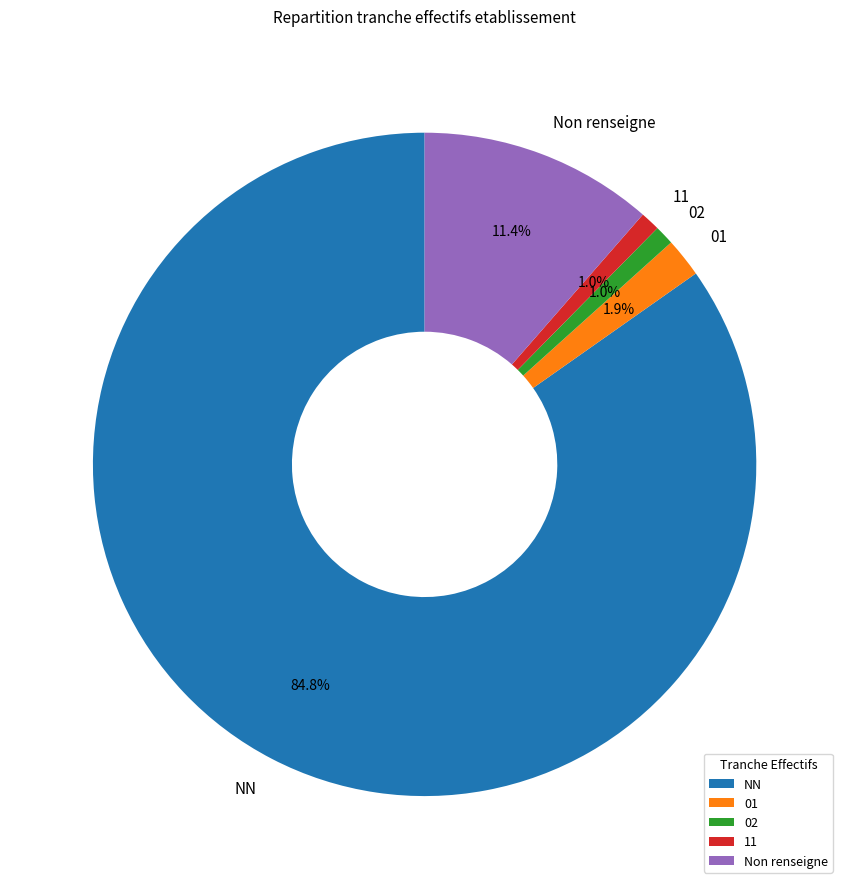

What is the majority slice?

NN